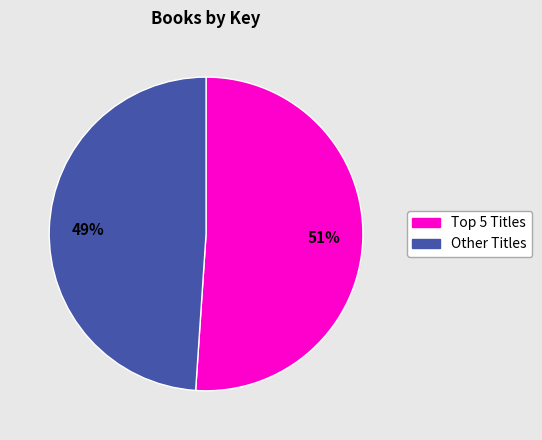

To the nearest percent, what is the difference between the largest and smallest slice percentages?

2%